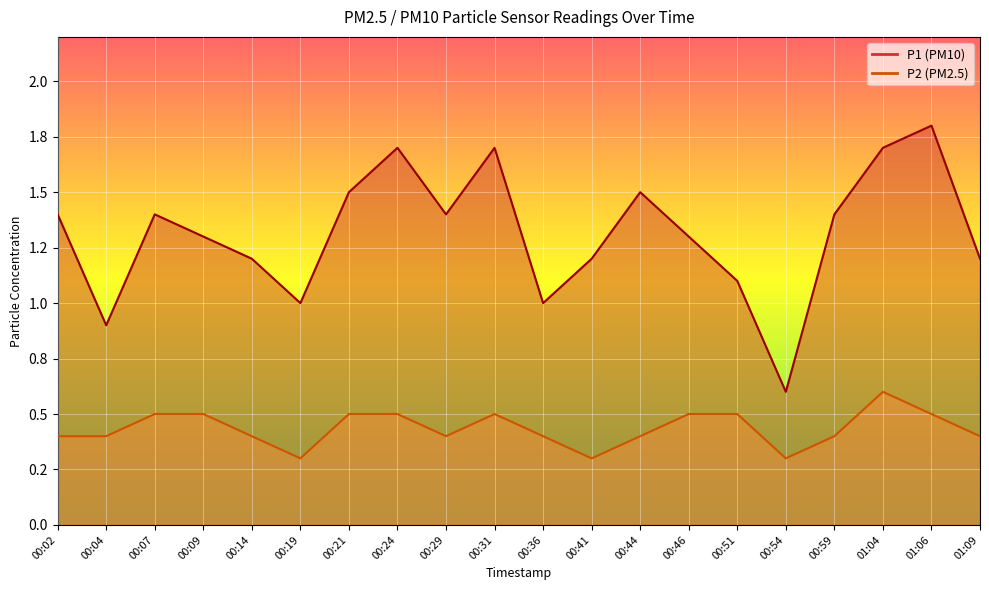

What are all the series names shown in the legend?

P1, P2